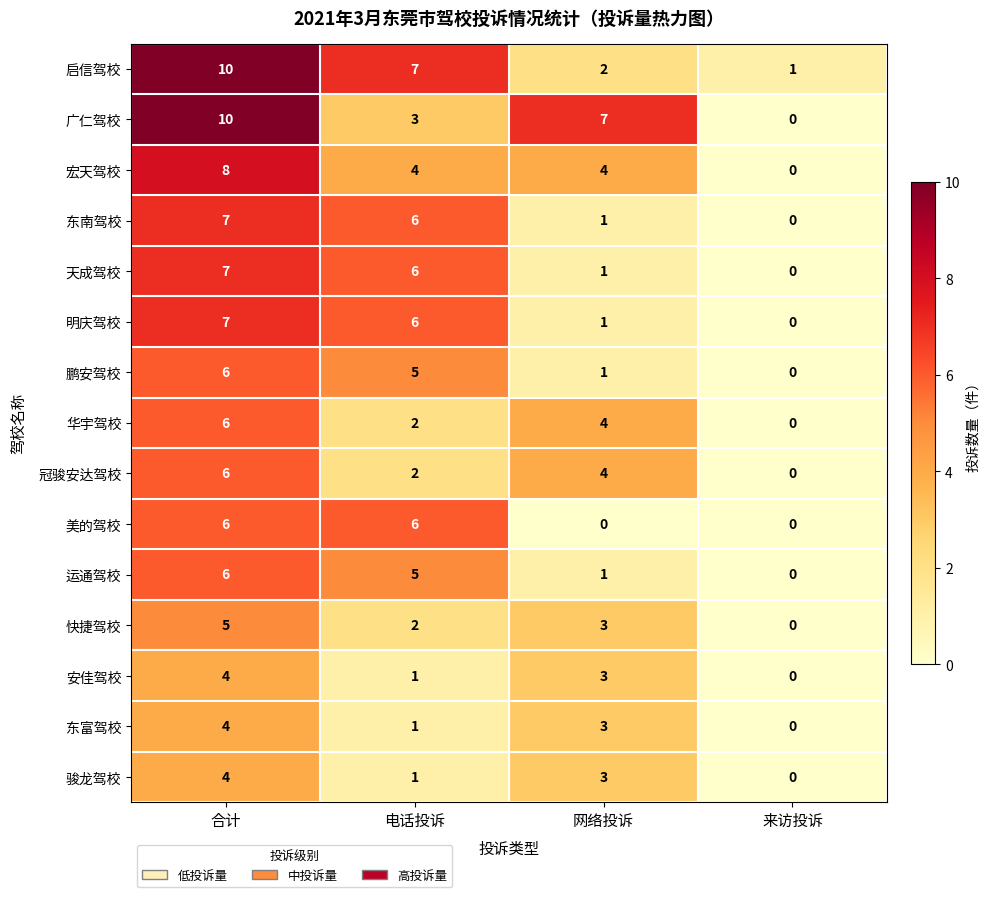

What is the spread (max minus min) of values at 电话投诉?

6